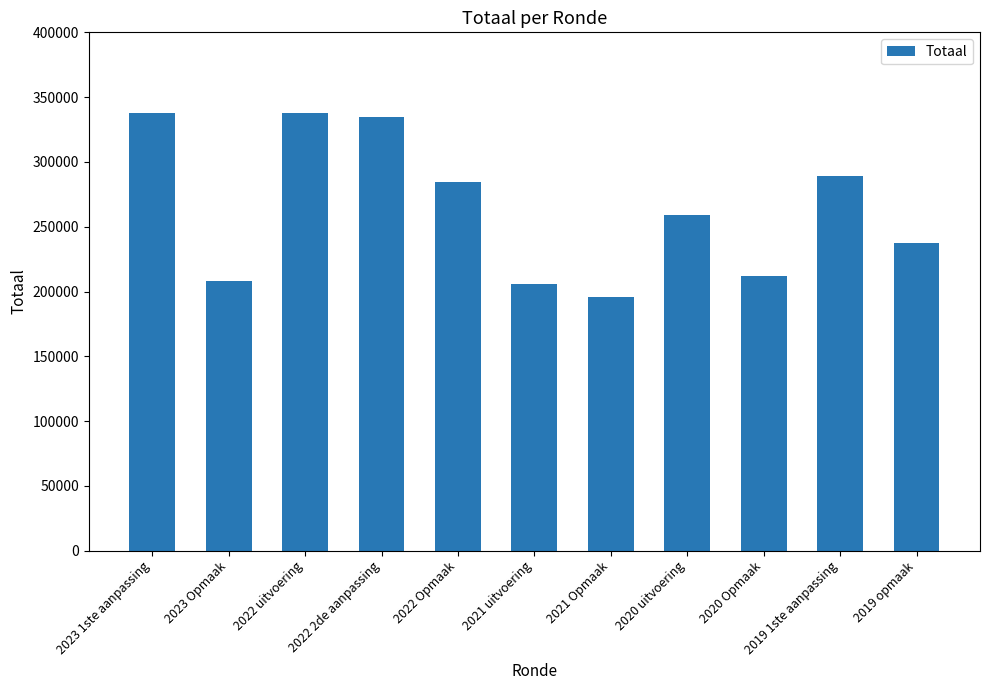

What is the difference between the maximum and second lowest values?

132099